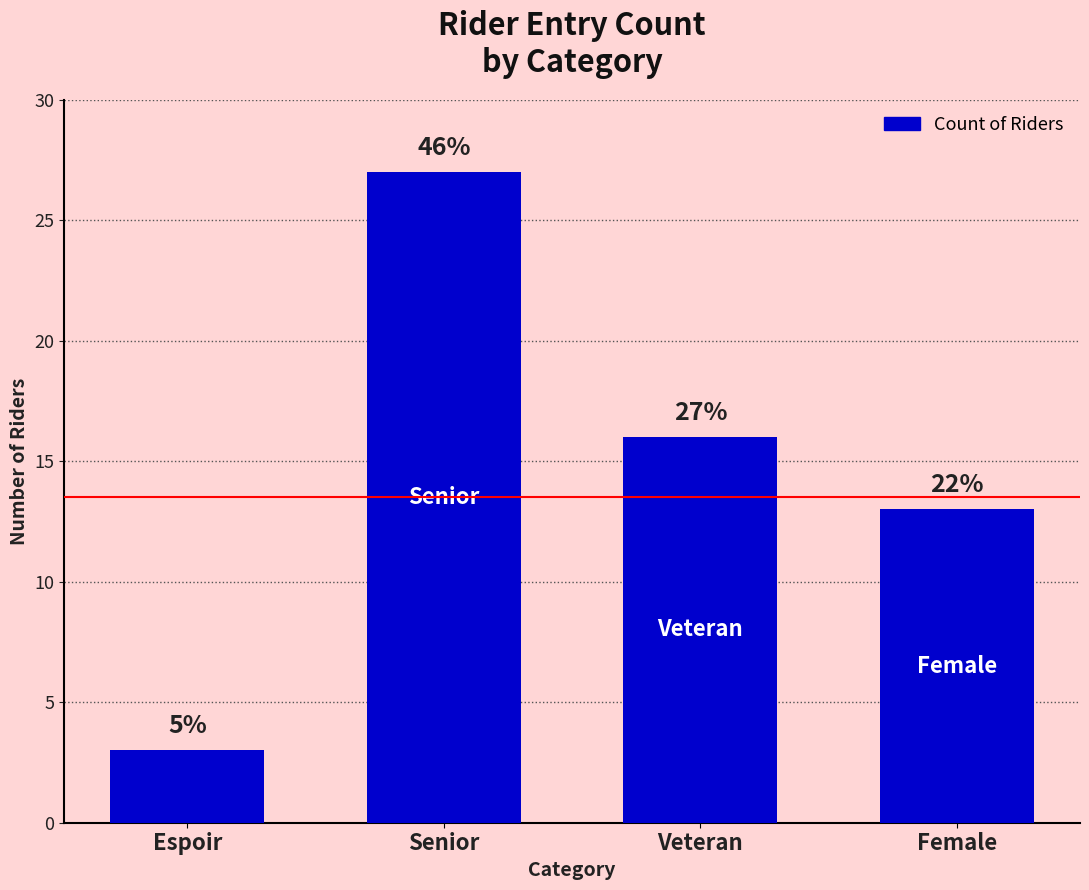

How many bars are there in total?

4